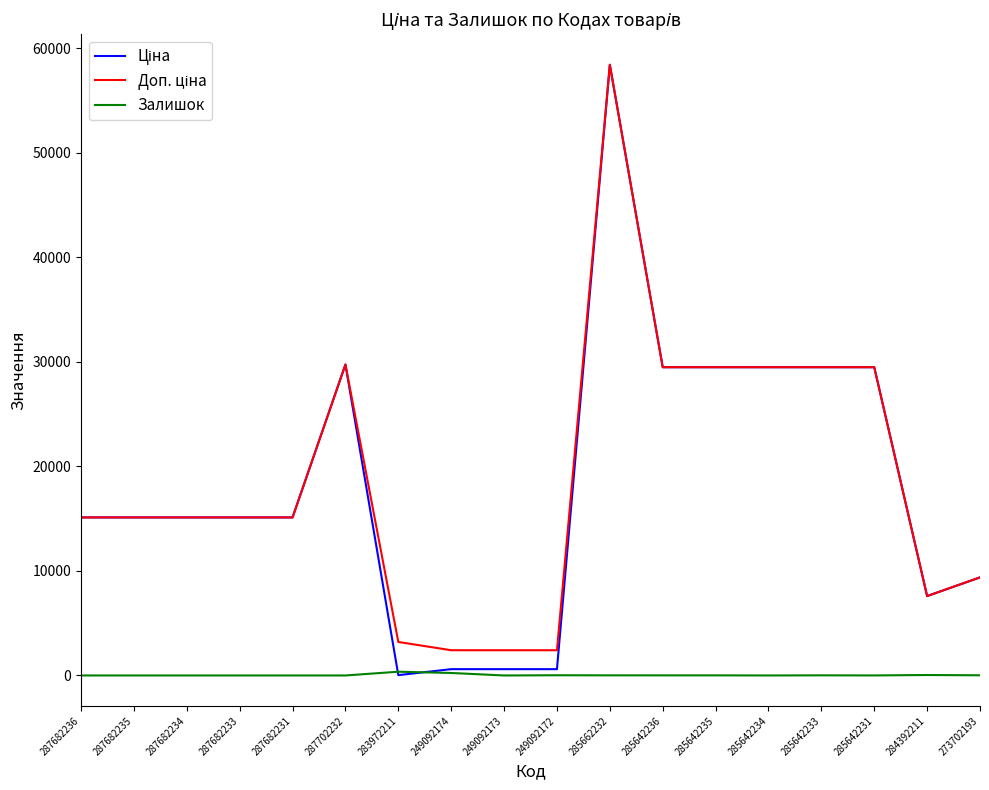

What is the total value across all series at 287682236?

30240.0